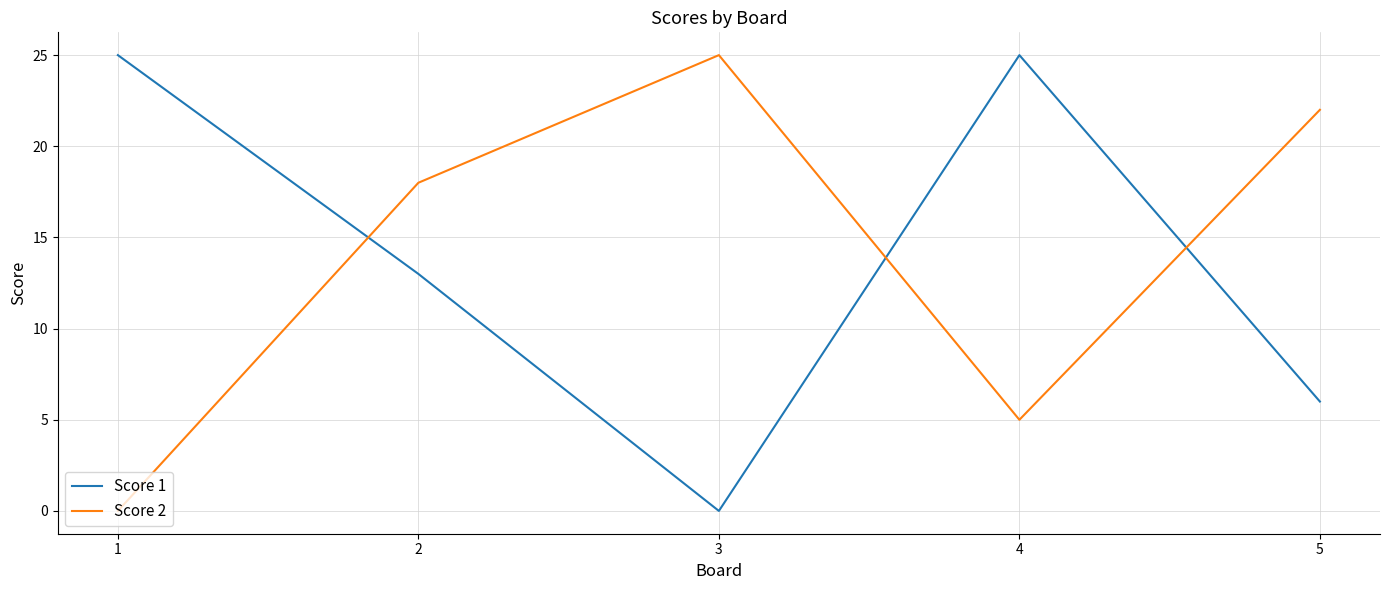

How many categories are shown in the chart?

5